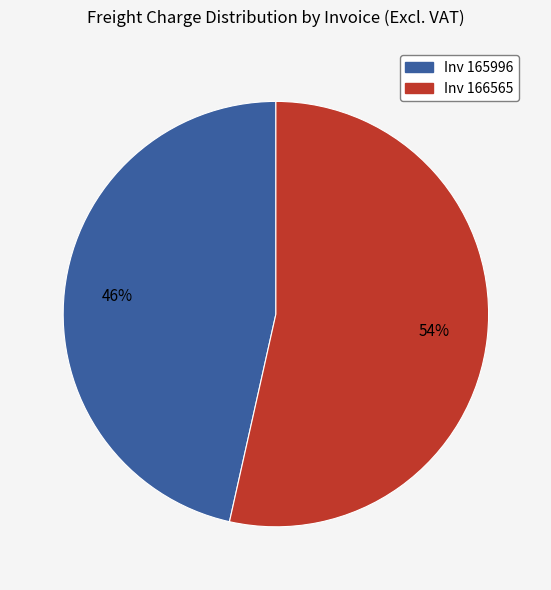

Which category has the biggest portion of the pie?

Inv 166565